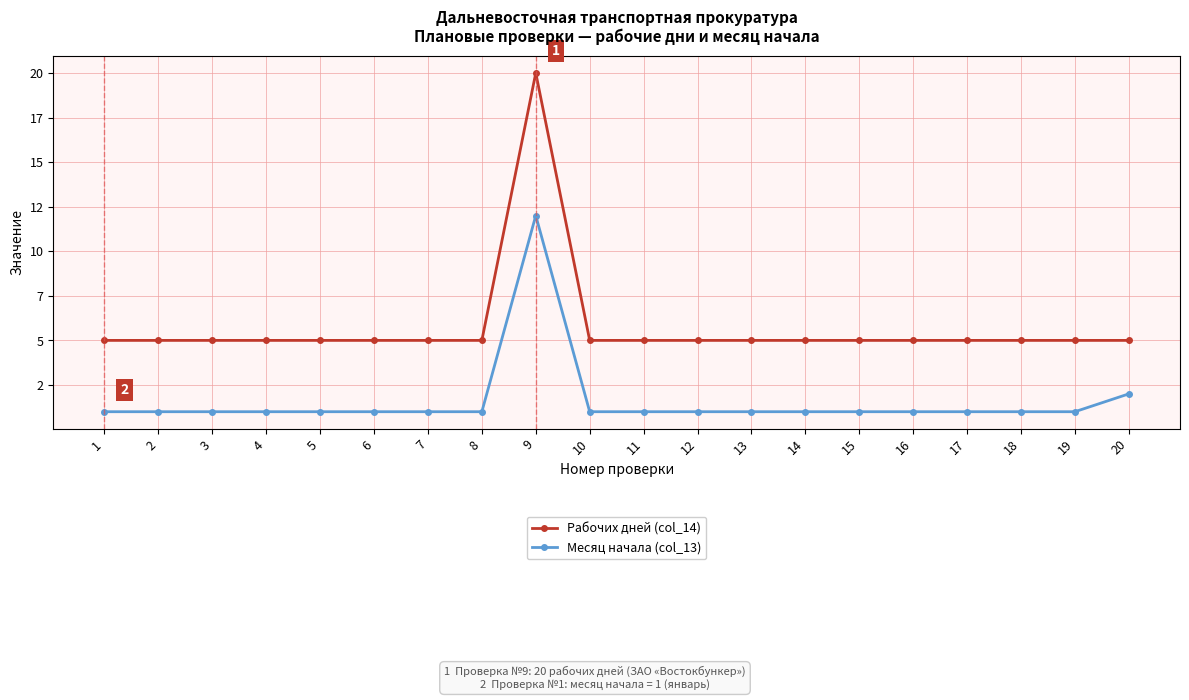

Which series has the widest spread of values?

Рабочих дней (col_14)